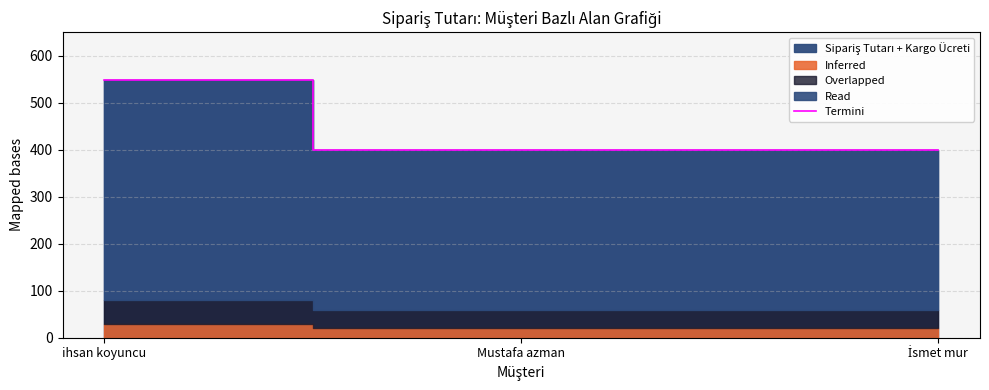

What is the change in value from ihsan koyuncu to Mustafa azman?

-150